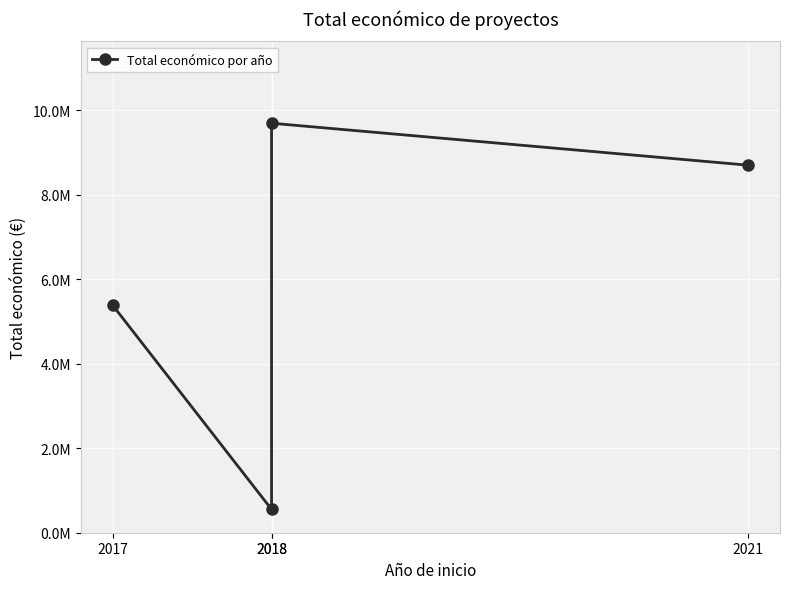

What value does the data have at 2021, to the nearest 100?

8701700